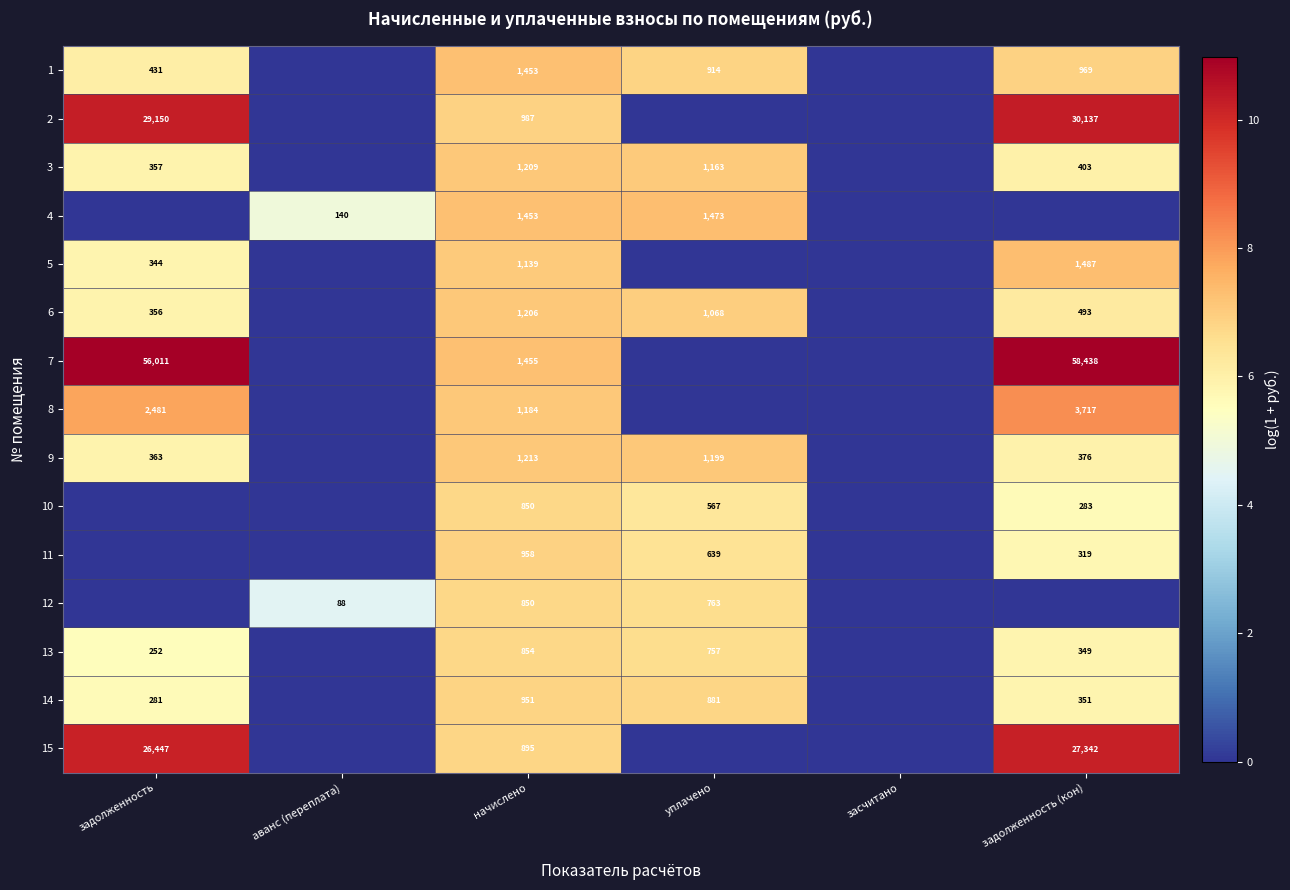

At which category does the chart reach its minimum across all series?

аванс (переплата)